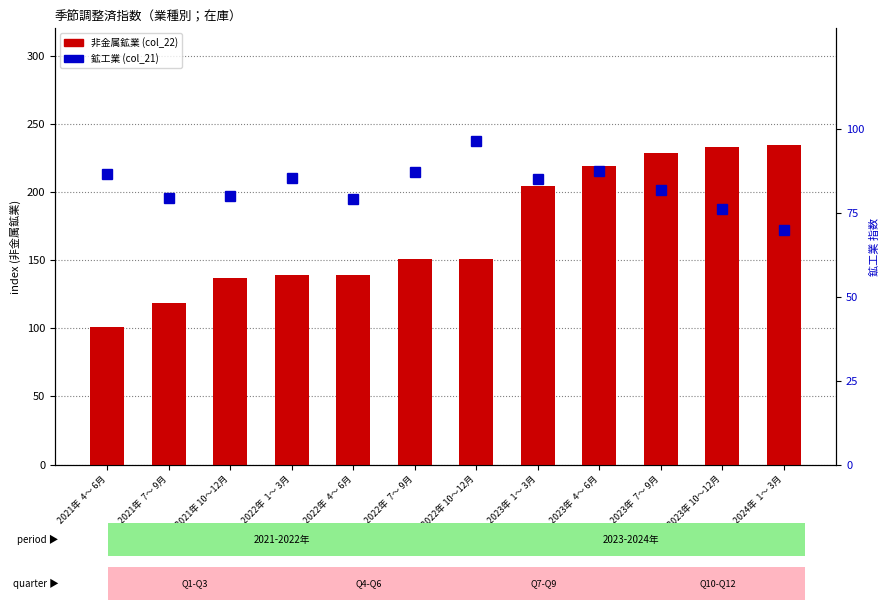

True or false: 非金属鉱業 (col_22) has a value of 204.5 at 2023年  1～ 3月.

True